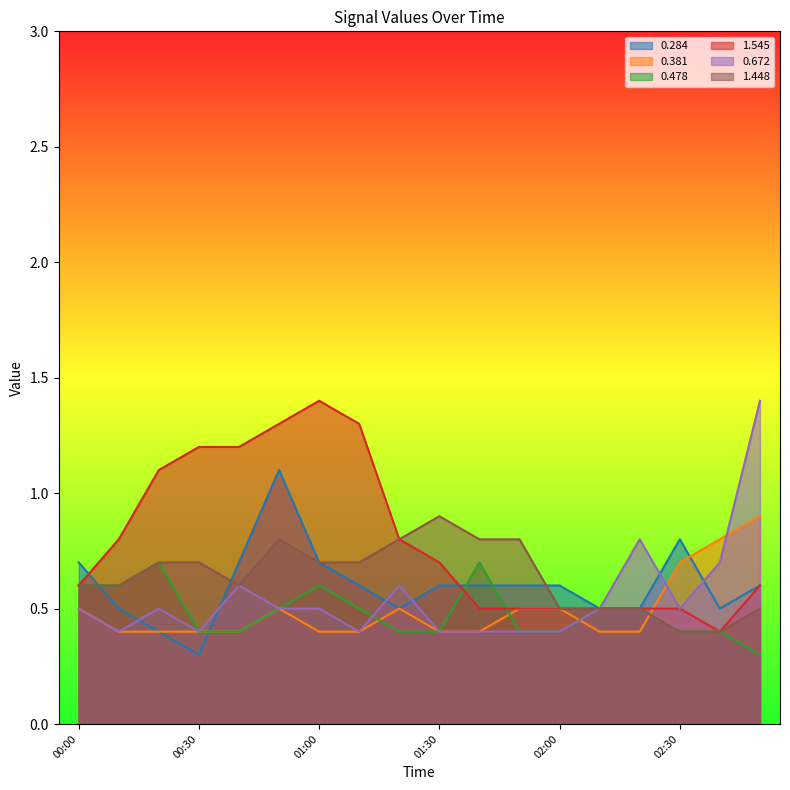

True or false: 1.448 and 0.284 intersect in this chart.

True